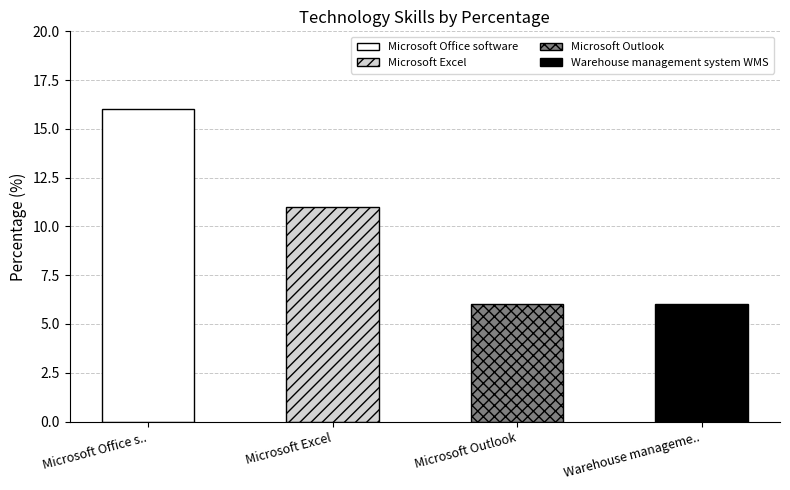

What is the sum of all values?

39